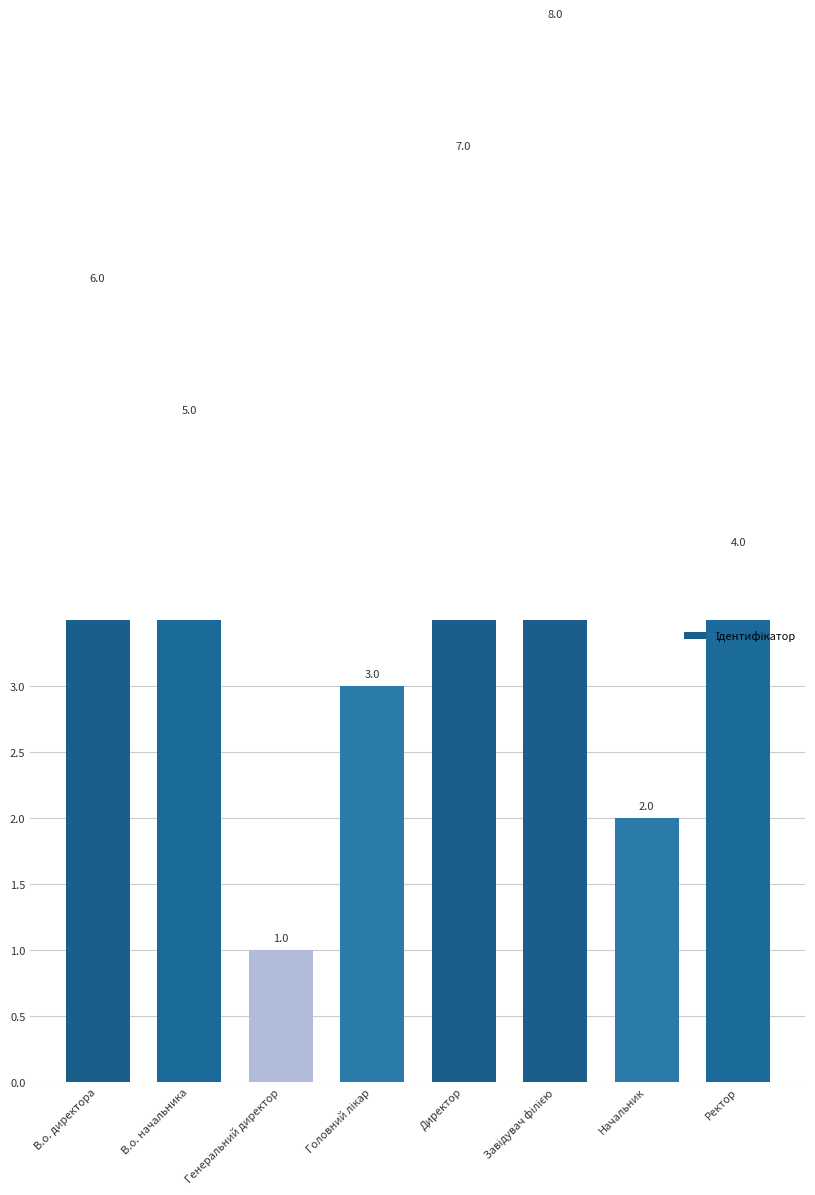

At which label does the data first exceed 5?

В.о. директора